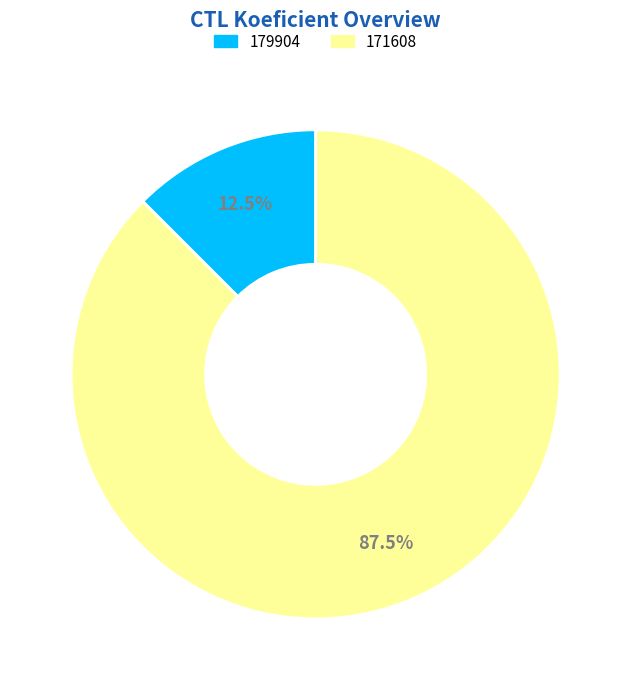

Is the sum of 179904 and 171608 greater than half?

Yes